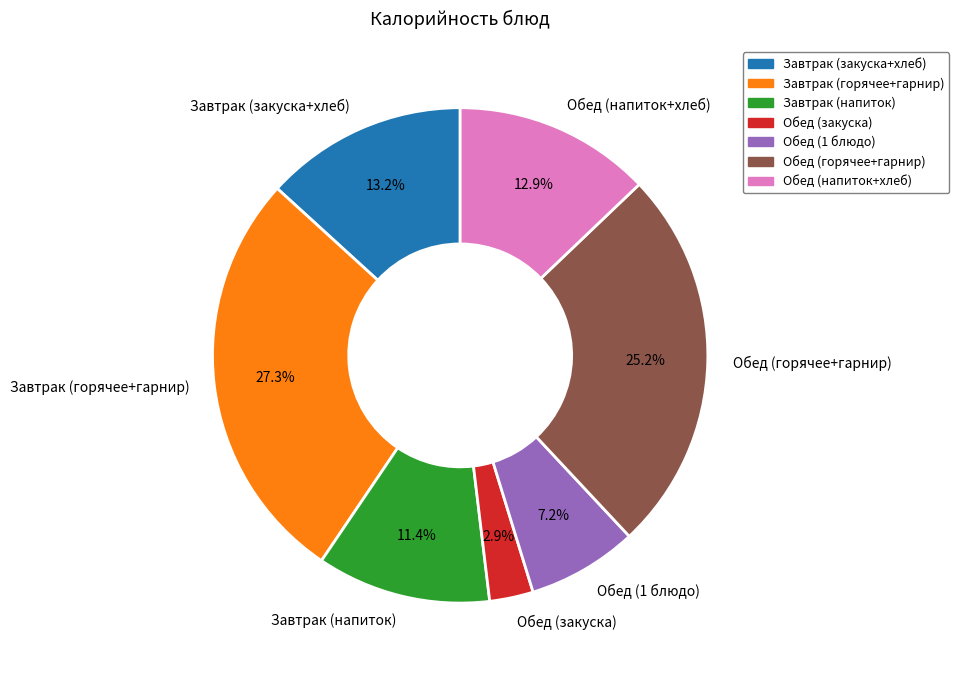

Which slice is the smallest?

Обед (закуска)